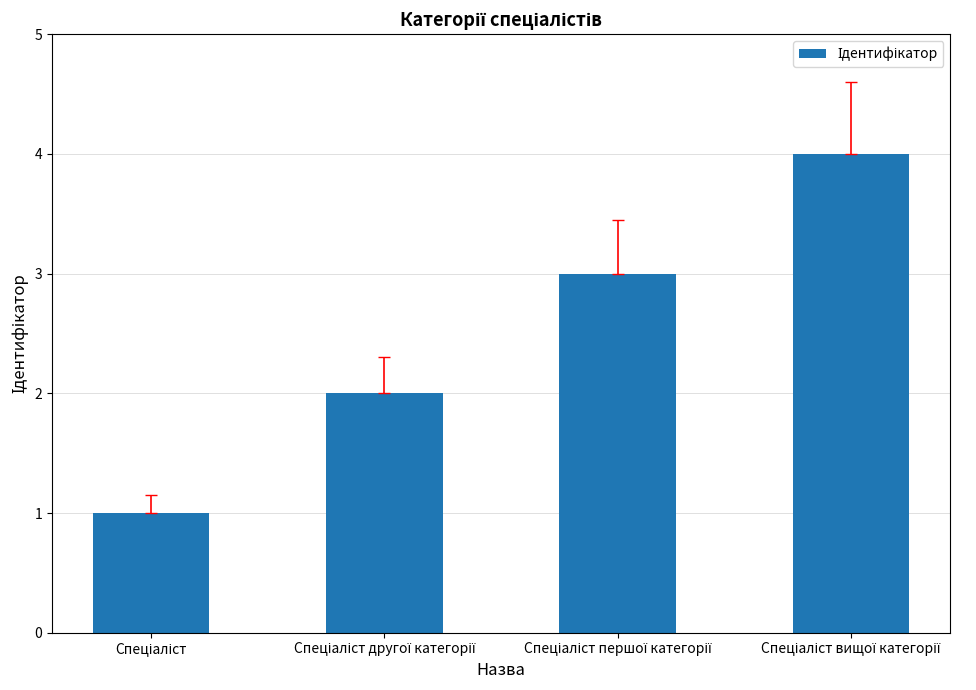

What is the maximum value shown in the chart?

4